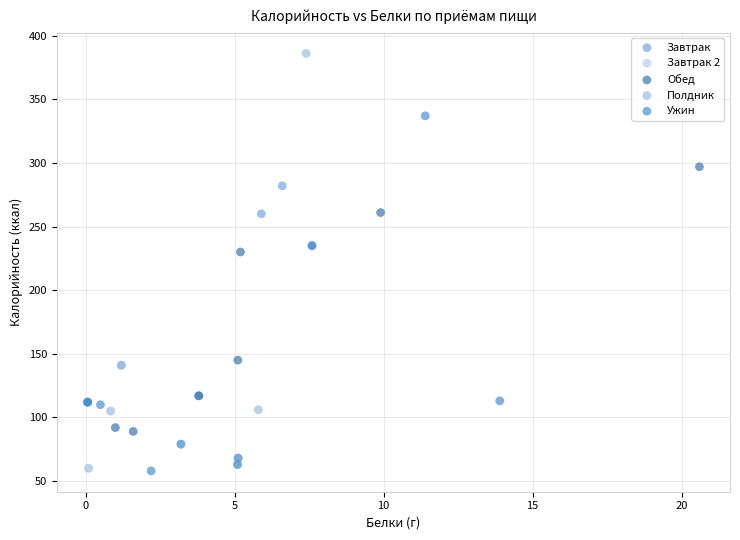

Which series contains the highest Y value?

Полдник